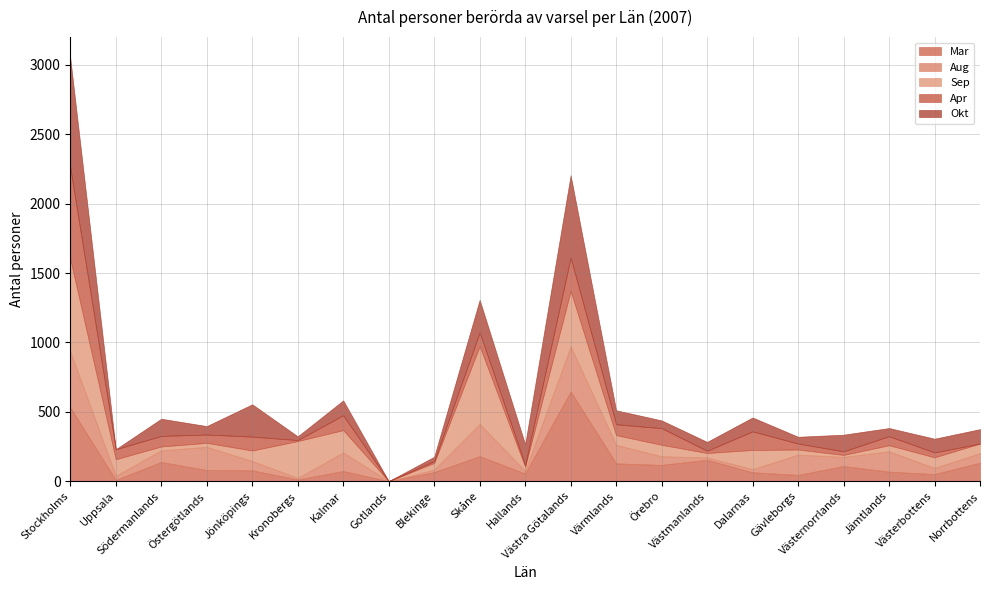

How many data points in Apr are above 65?

10